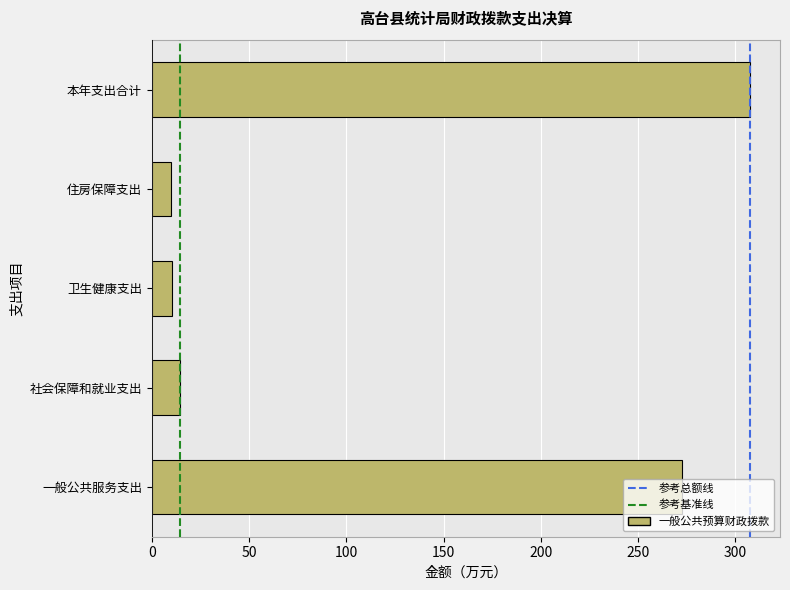

What is the sum of the values at 一般公共服务支出 and 社会保障和就业支出?

287.1